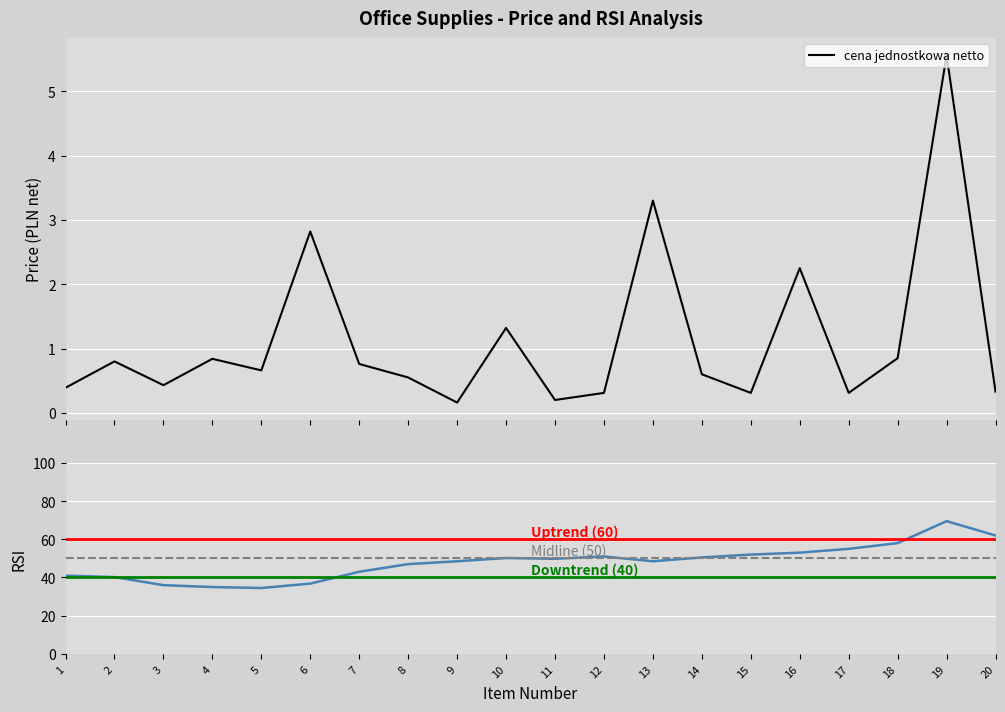

What is the average value of the RSI series?

48.1